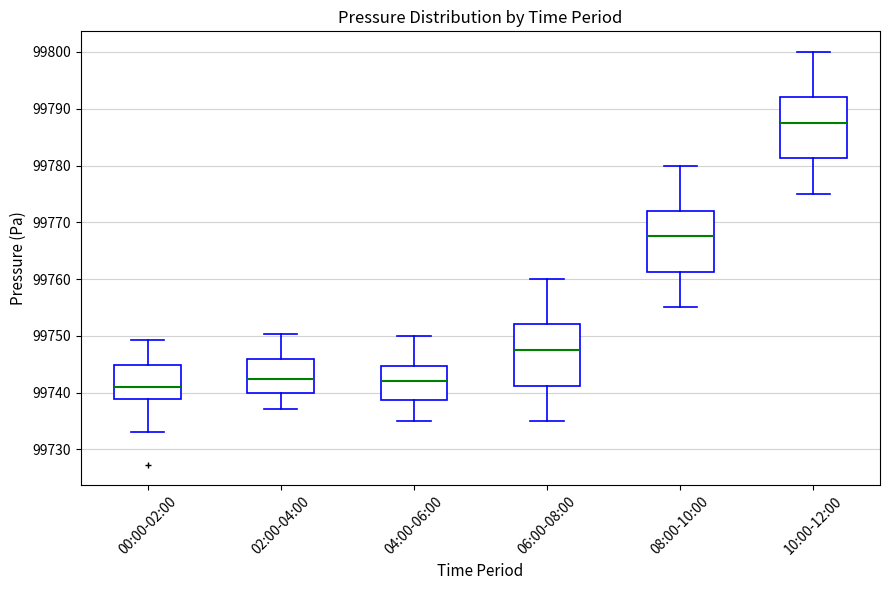

Where is the lower edge of the box for 10:00-12:00 on the y-axis? The values are not printed on the chart, so give them approximately, as read against the axis.

99781